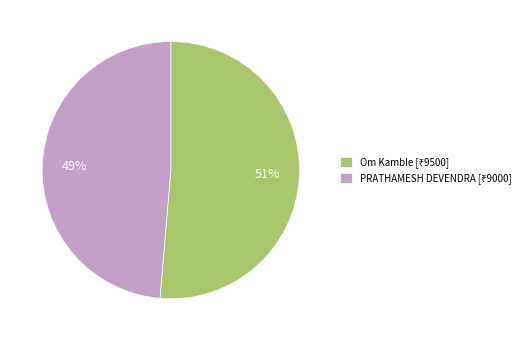

To the nearest percent, what is the average slice percentage?

50%